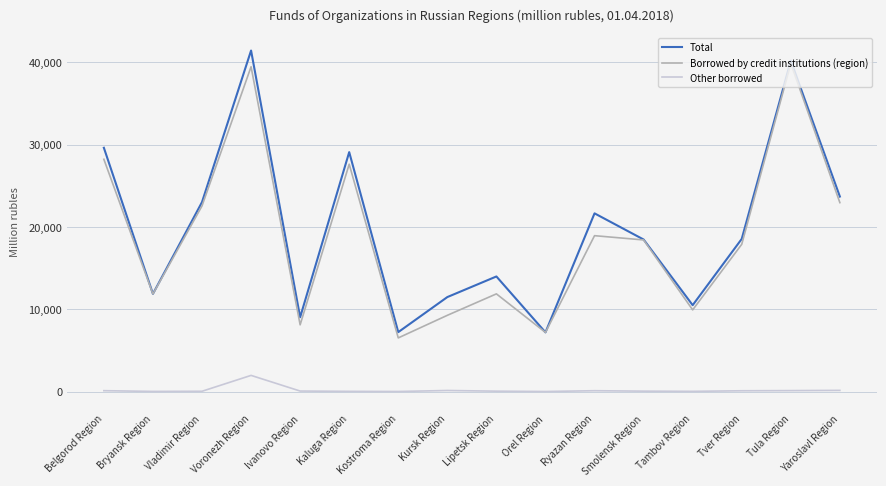

Which series has the largest range (max minus min)?

Total